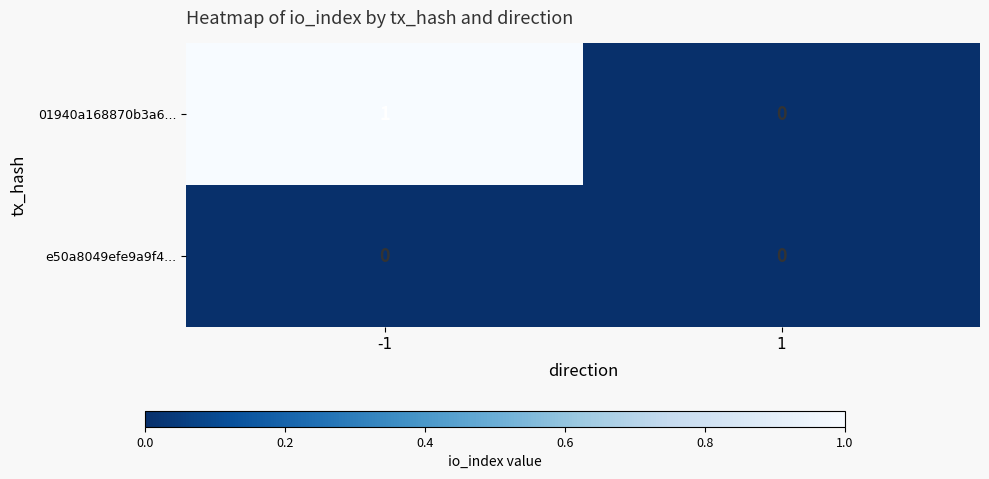

List the series in order of their overall mean, lowest first.

e50a8049efe9a9f4..., 01940a168870b3a6...